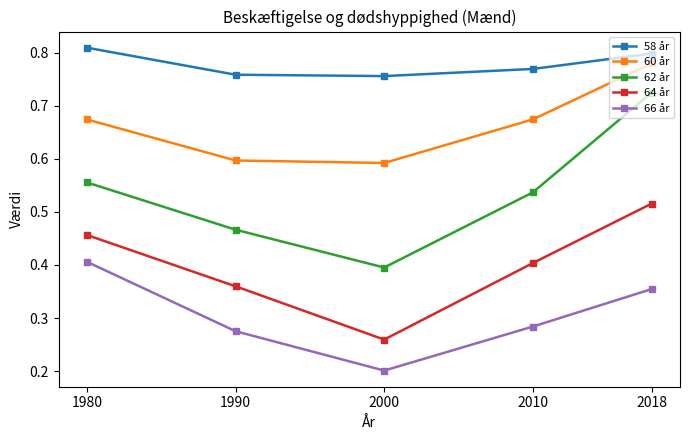

Which series has the largest range (max minus min)?

62 år